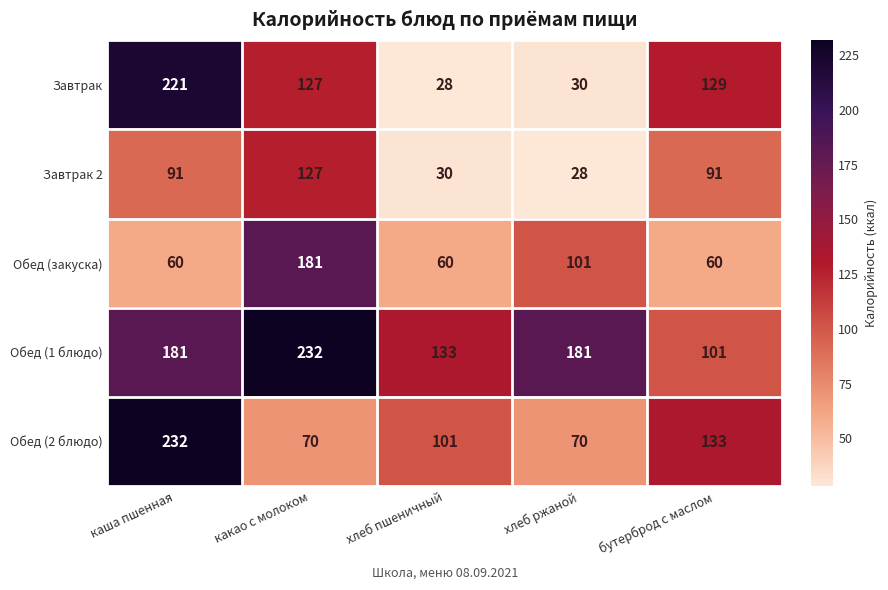

How many distinct data groups are displayed?

5